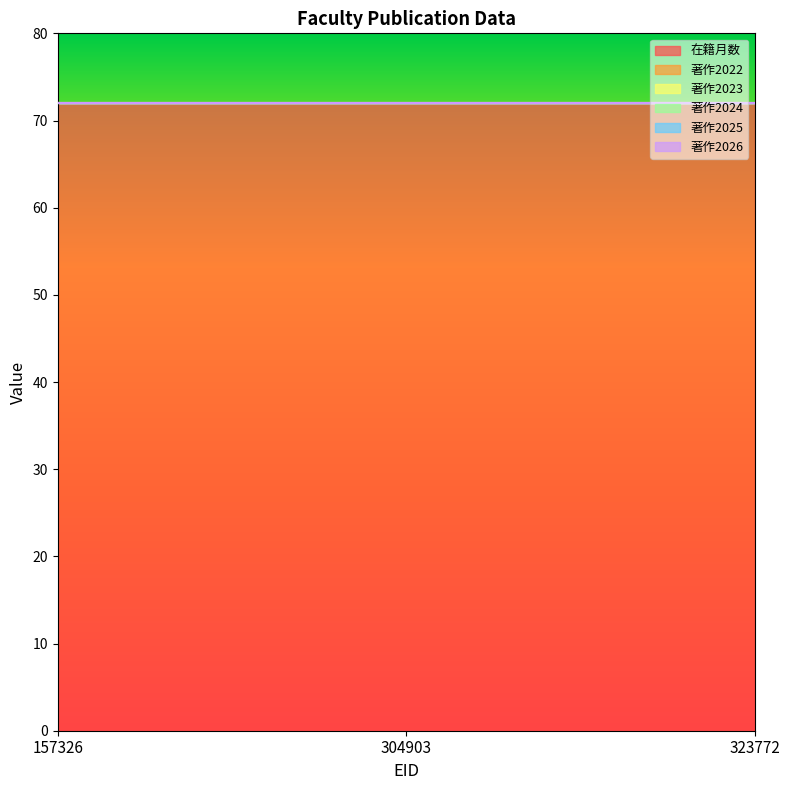

Rank the series at 157326 from lowest to highest value.

著作2022, 著作2023, 著作2024, 著作2025, 著作2026, 在籍月数